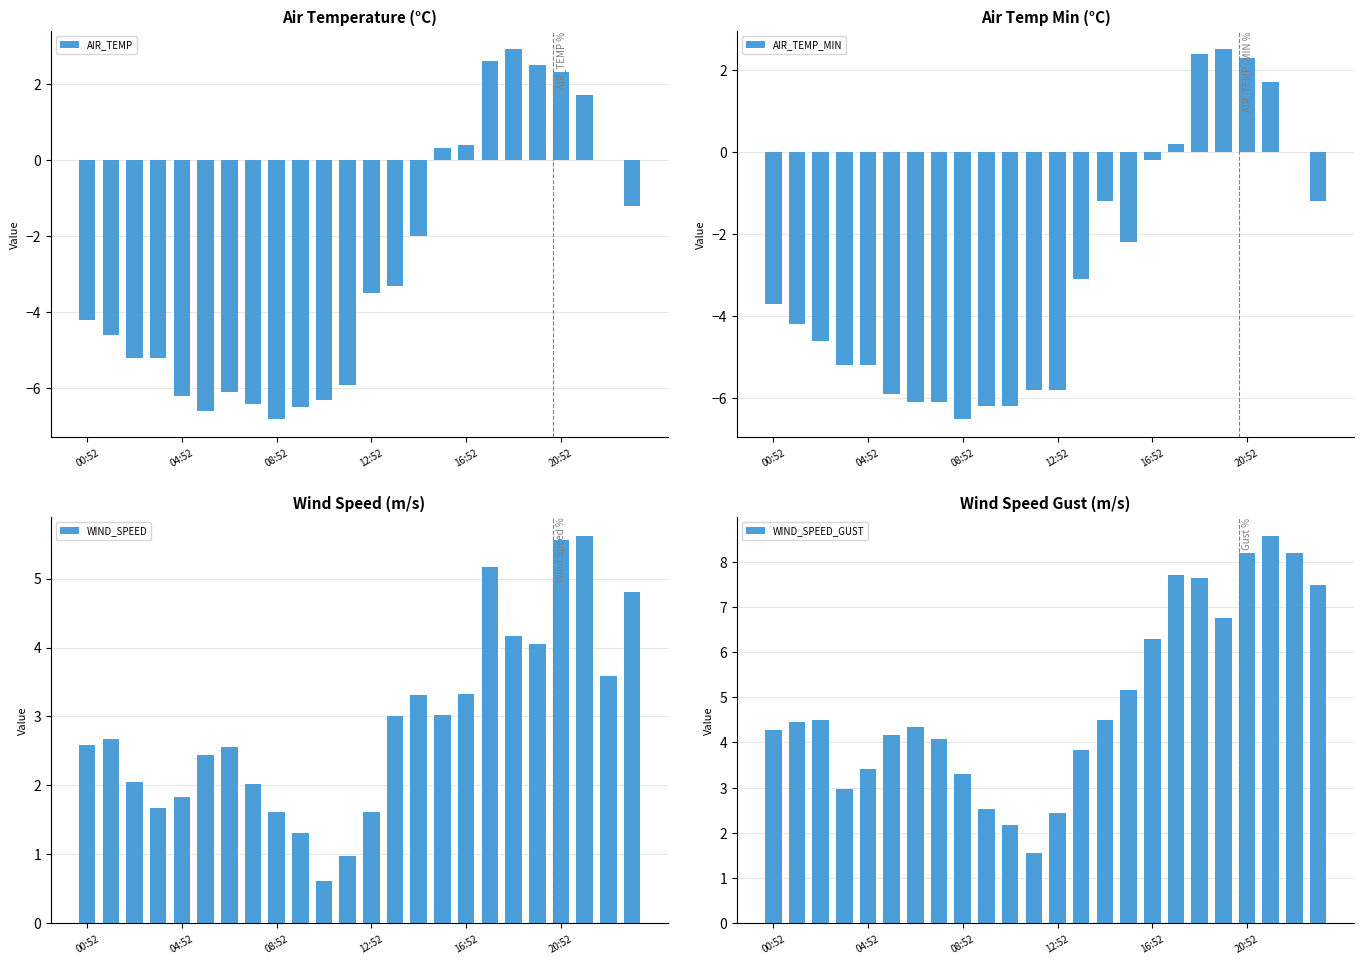

What is the difference between the second highest and second lowest values in the WIND_SPEED_GUST series?

6.0